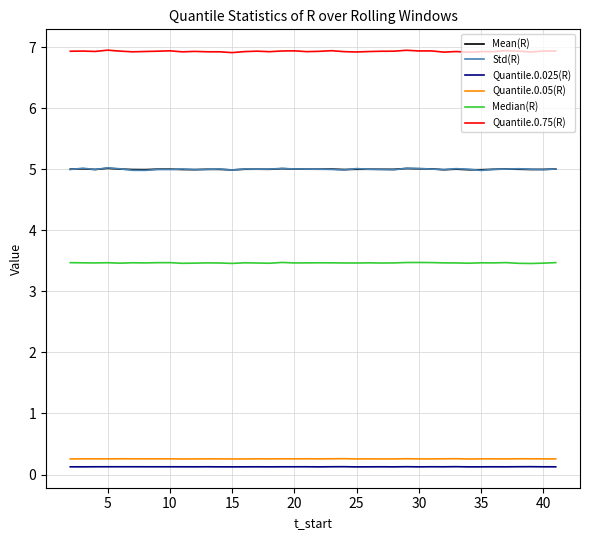

Which series has the largest total across all categories?

Quantile.0.75(R)